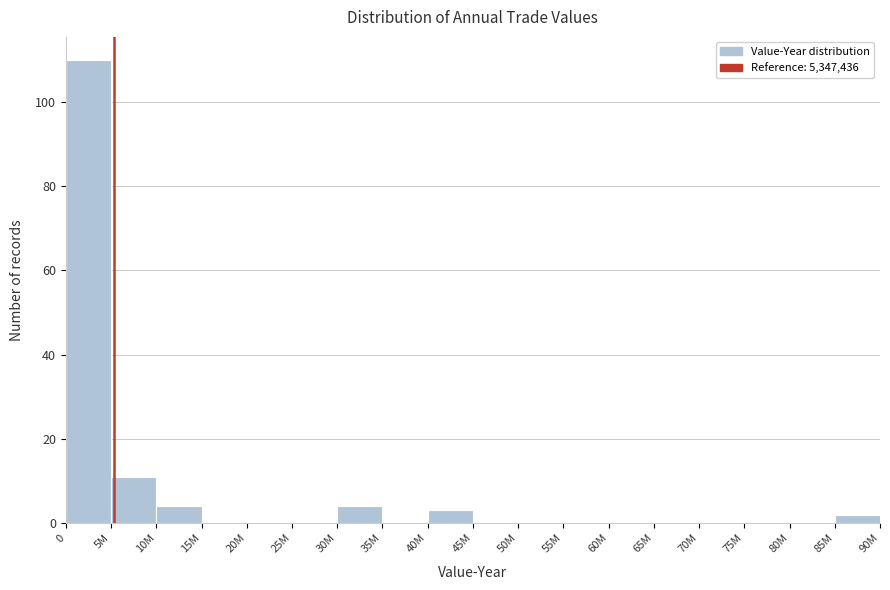

Reading right to left, list all the values displayed in this chart.

85M=2	80M=0	75M=0	70M=0	65M=0	60M=0	55M=0	50M=0	45M=0	40M=3	35M=0	30M=4	25M=0	20M=0	15M=0	10M=4	5M=11	0=110